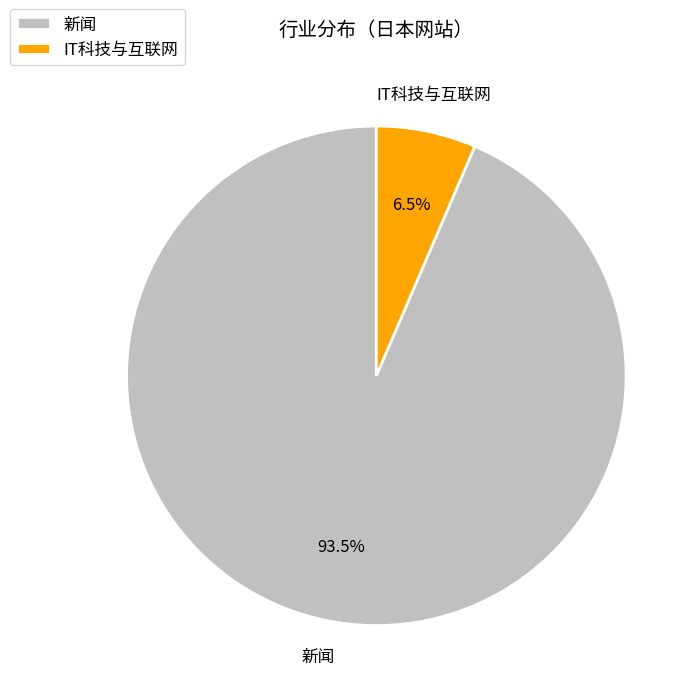

To the nearest percent, what is the average slice percentage?

50%